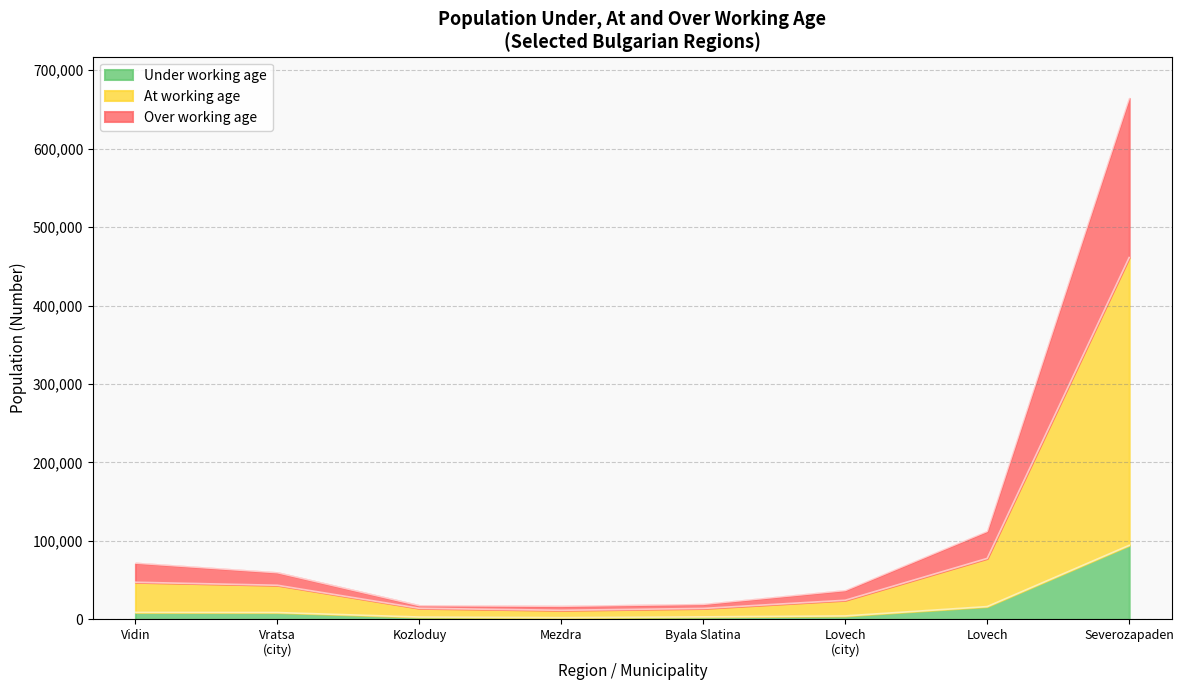

Where does the Under working age series first go above 22293?

Severozapaden